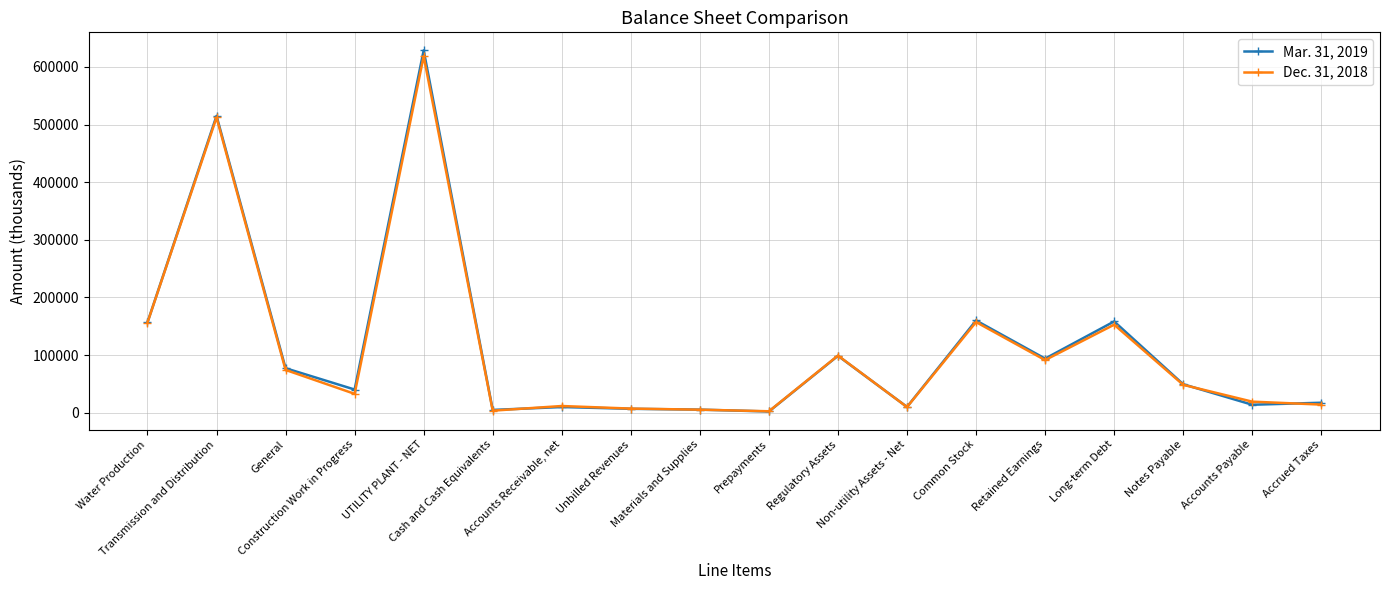

What is the total value across all series at Accrued Taxes?

31696